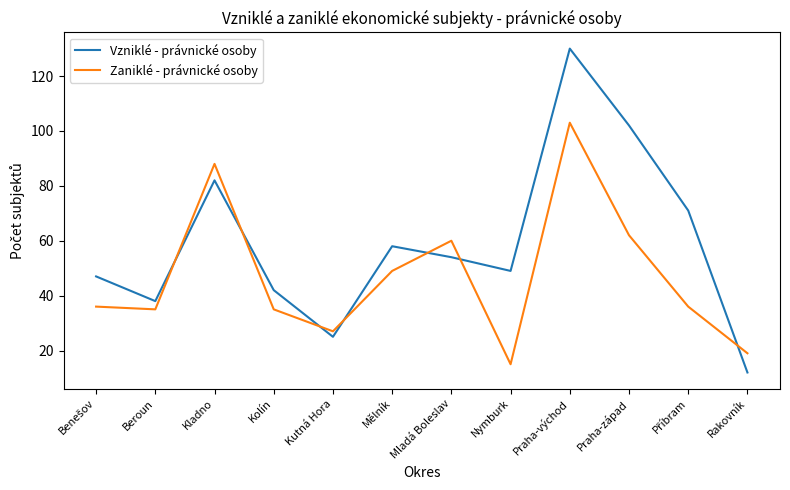

Count the number of data series in this chart.

2